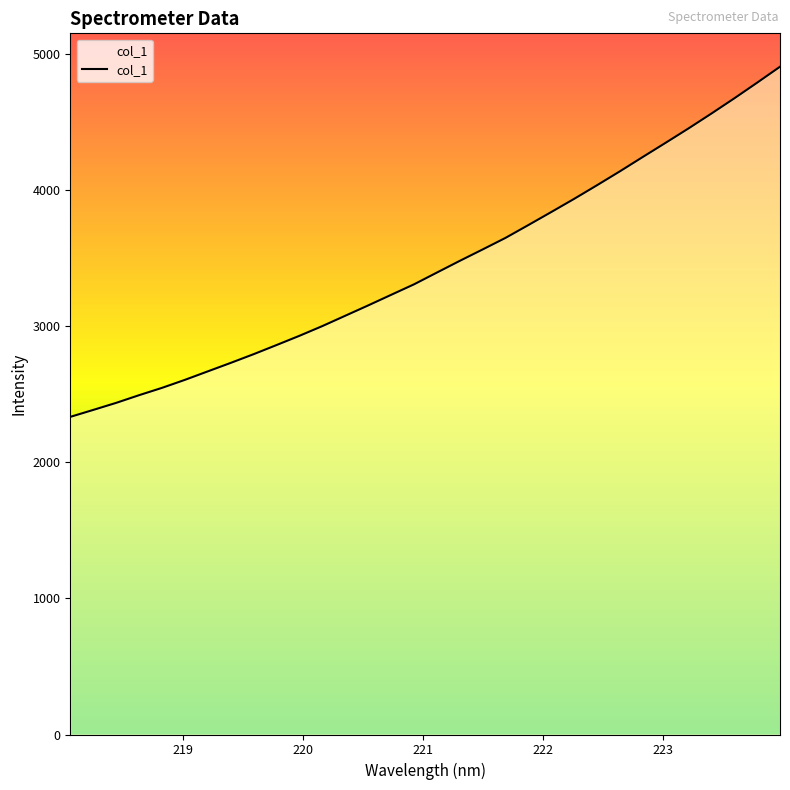

What is the difference between the maximum and minimum values?

2574.4